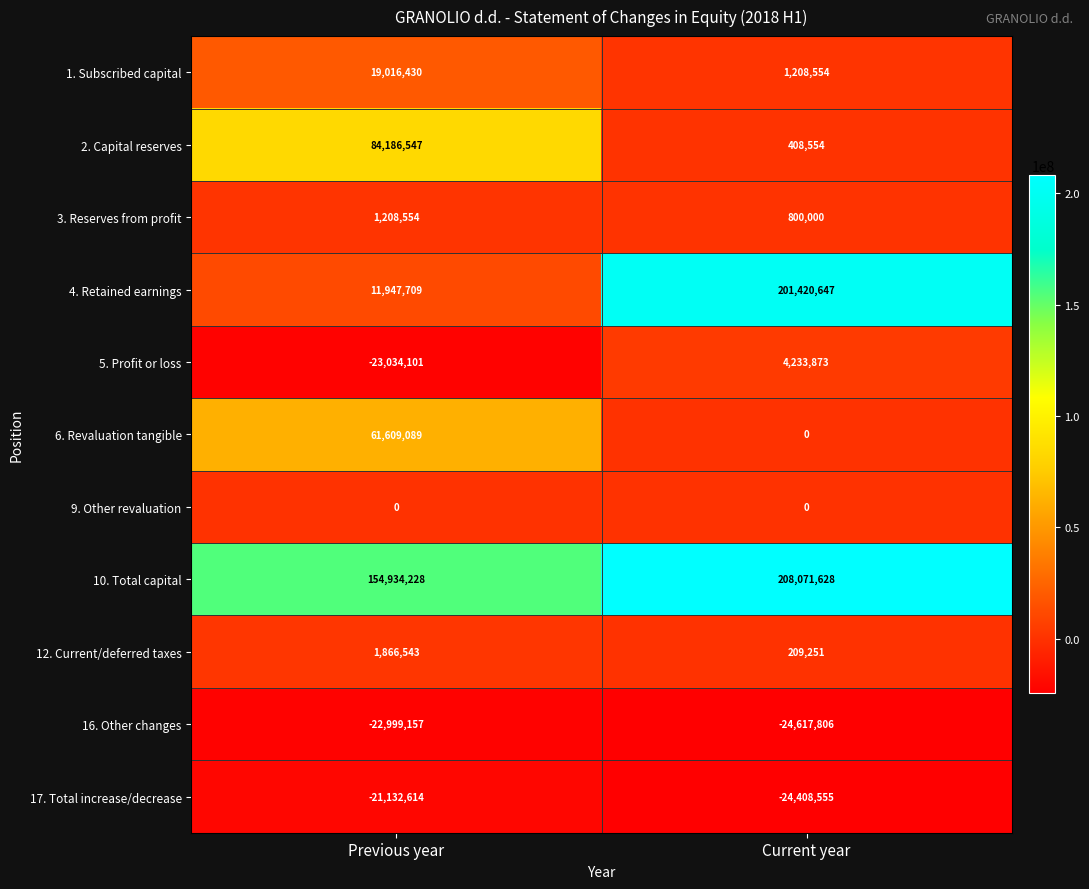

The value of 10. Total capital at Previous year is 154934228. True or false?

True